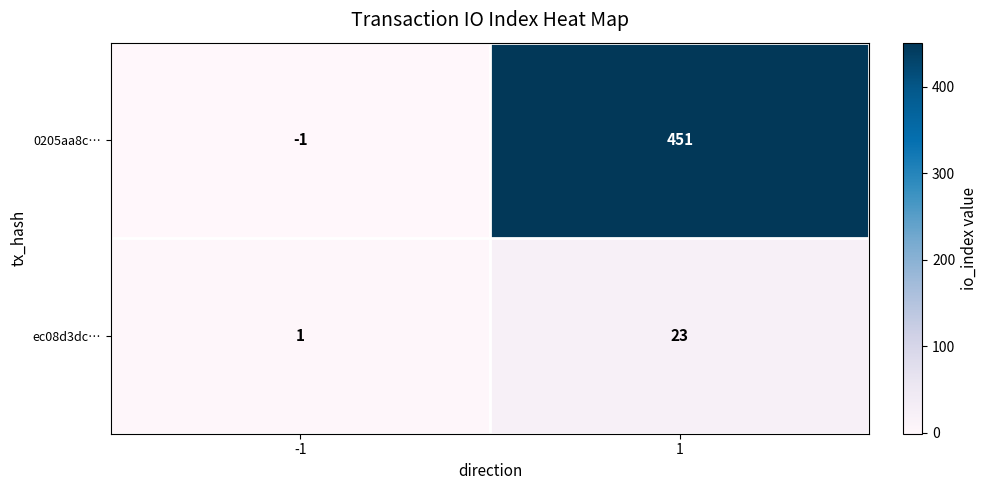

List the series in order of their overall mean, lowest first.

ec08d3dc…, 0205aa8c…